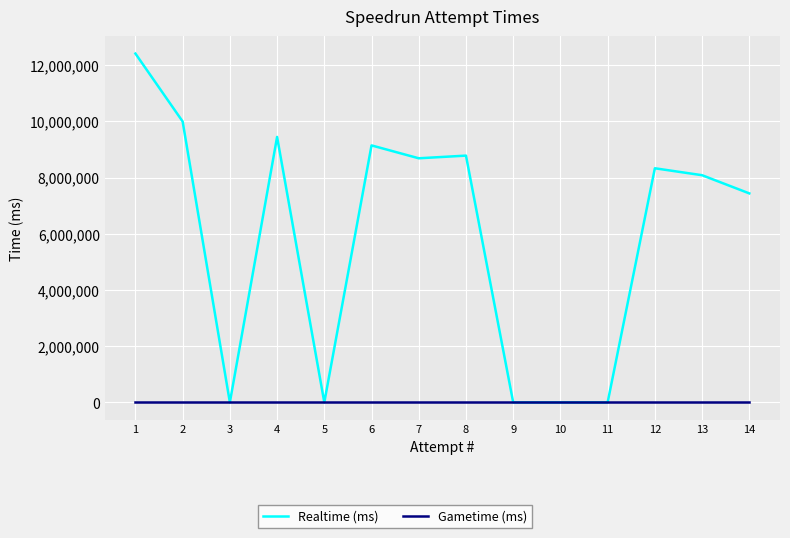

True or false: Realtime (ms) and Gametime (ms) intersect in this chart.

False